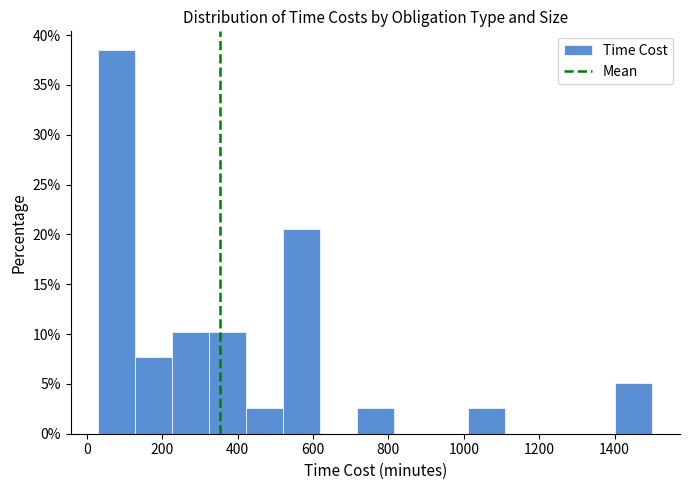

How tall is the bar that spans 324 to 422 on the x-axis? Neither the bar edges nor the heights are printed on the chart, so give them approximately, as read against the axes.

10.5